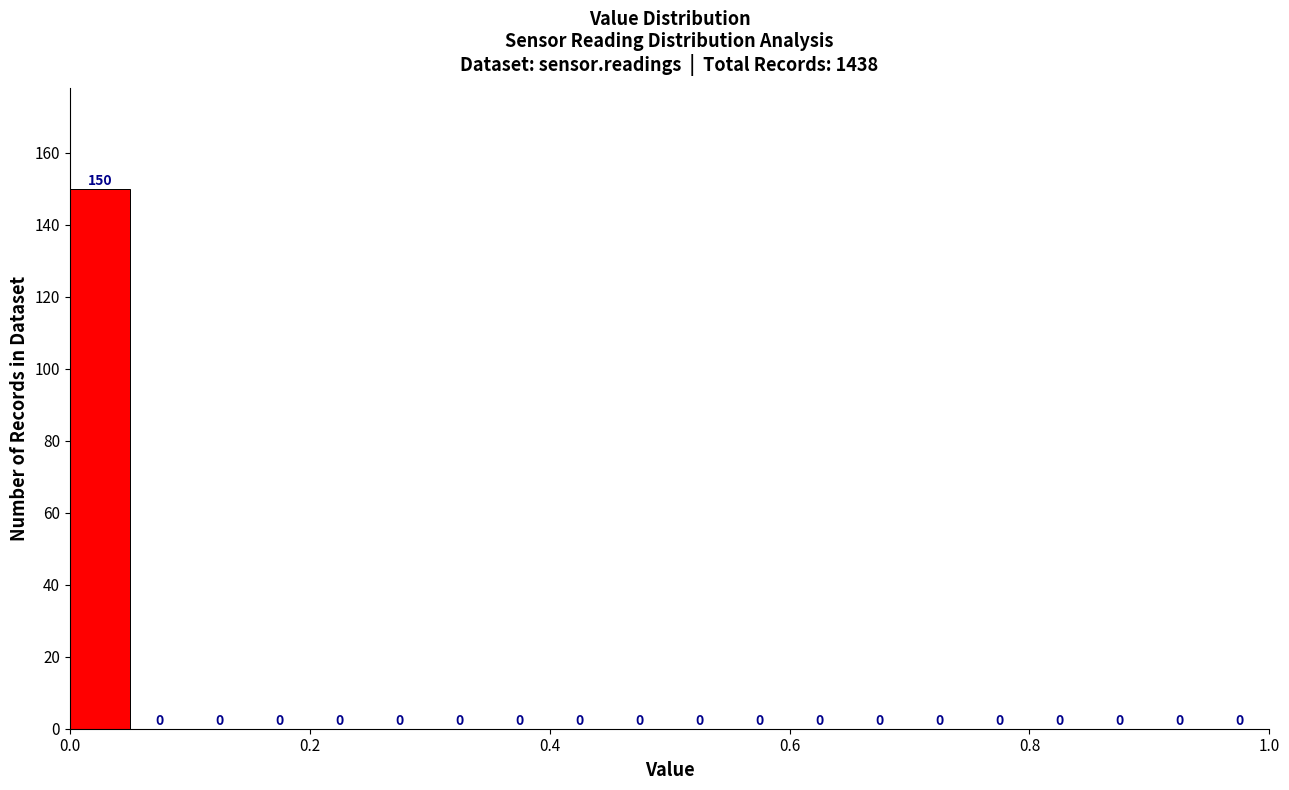

Around what value on the x-axis is the tallest bar? Give the approximate position of its centre, as read against the axis.

0.02